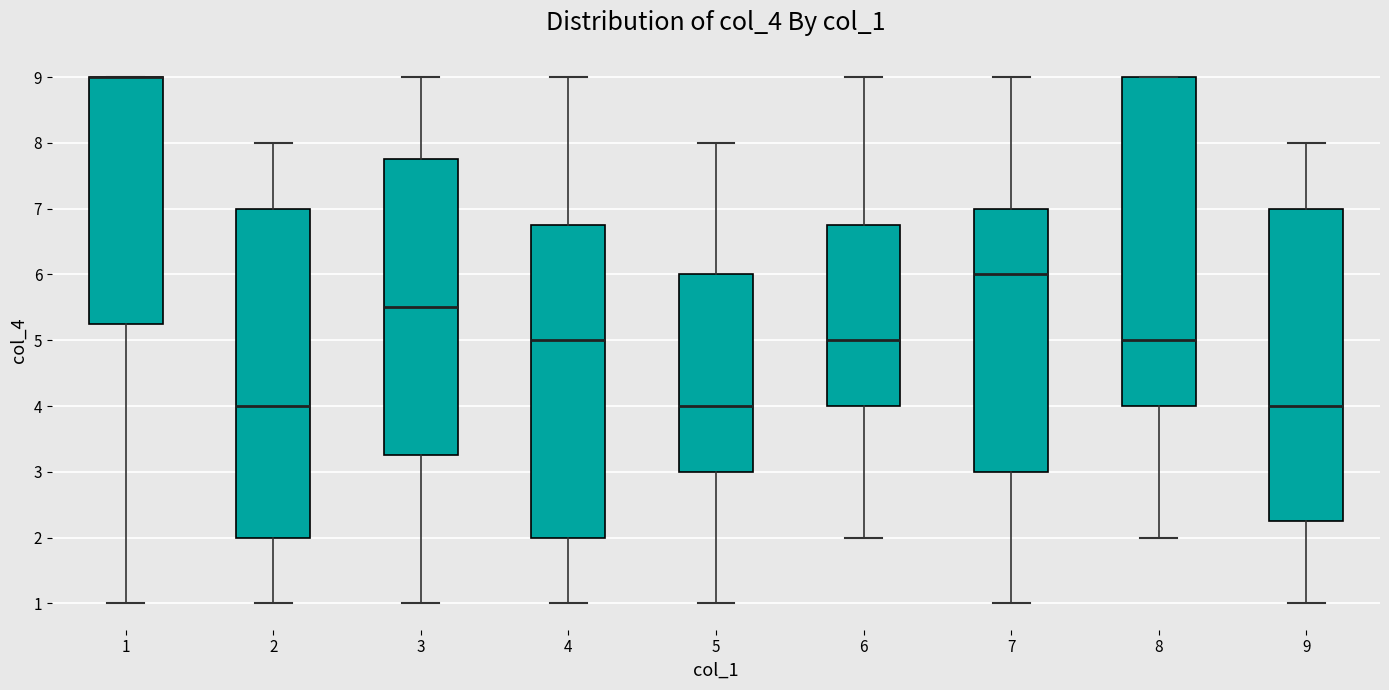

Reading left to right, transcribe this box plot: for each box, give where its median line is, the range the box spans, and where its two whiskers end, as read against the y-axis. The values are not printed on the chart, so give them approximately, as read against the axis.

1: median 9.0 (drawn on the box's upper edge), box 5.3 to 9.0, whiskers 1.0 to 9.0
2: median 4.0, box 2.0 to 7.0, whiskers 1.0 to 8.0
3: median 5.5, box 3.3 to 7.8, whiskers 1.0 to 9.0
4: median 5.0, box 2.0 to 6.8, whiskers 1.0 to 9.0
5: median 4.0, box 3.0 to 6.0, whiskers 1.0 to 8.0
6: median 5.0, box 4.0 to 6.8, whiskers 2.0 to 9.0
7: median 6.0, box 3.0 to 7.0, whiskers 1.0 to 9.0
8: median 5.0, box 4.0 to 9.0, whiskers 2.0 to 9.0
9: median 4.0, box 2.3 to 7.0, whiskers 1.0 to 8.0